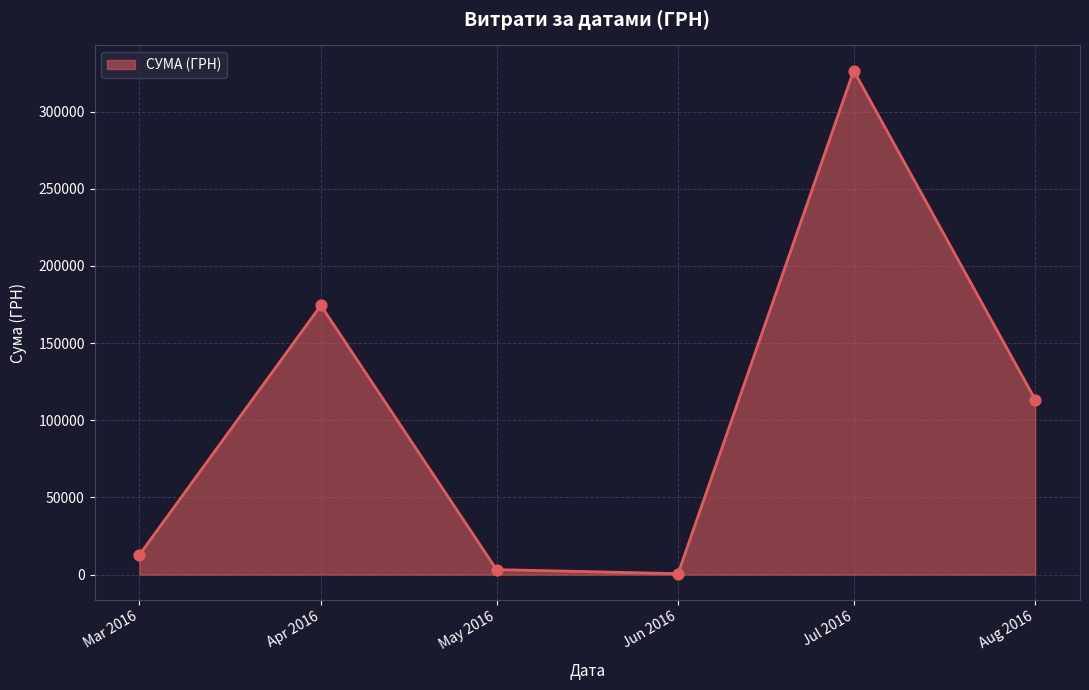

Between Mar 2016 and Aug 2016, which is larger?

Aug 2016